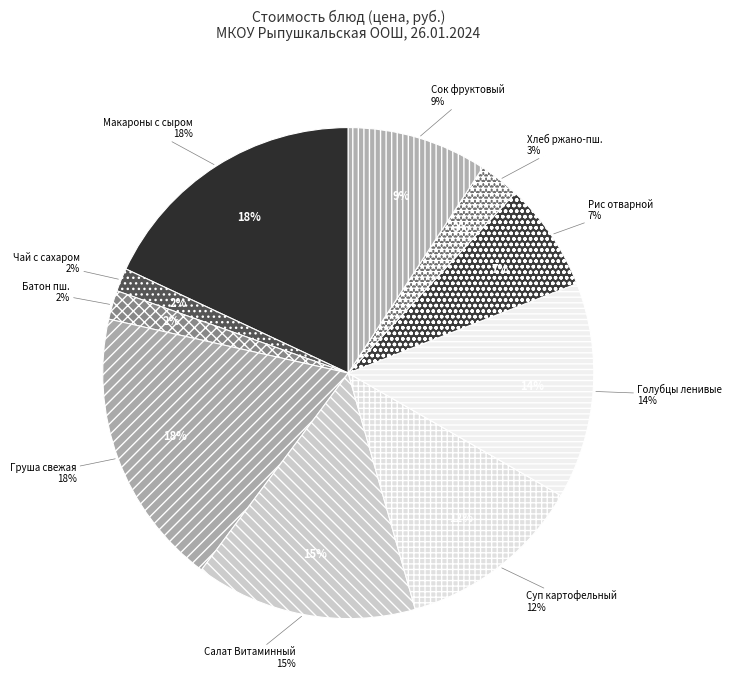

Approximately how many times larger is the value at Хлеб ржано-пшеничный compared to Голубцы ленивые?

0.2